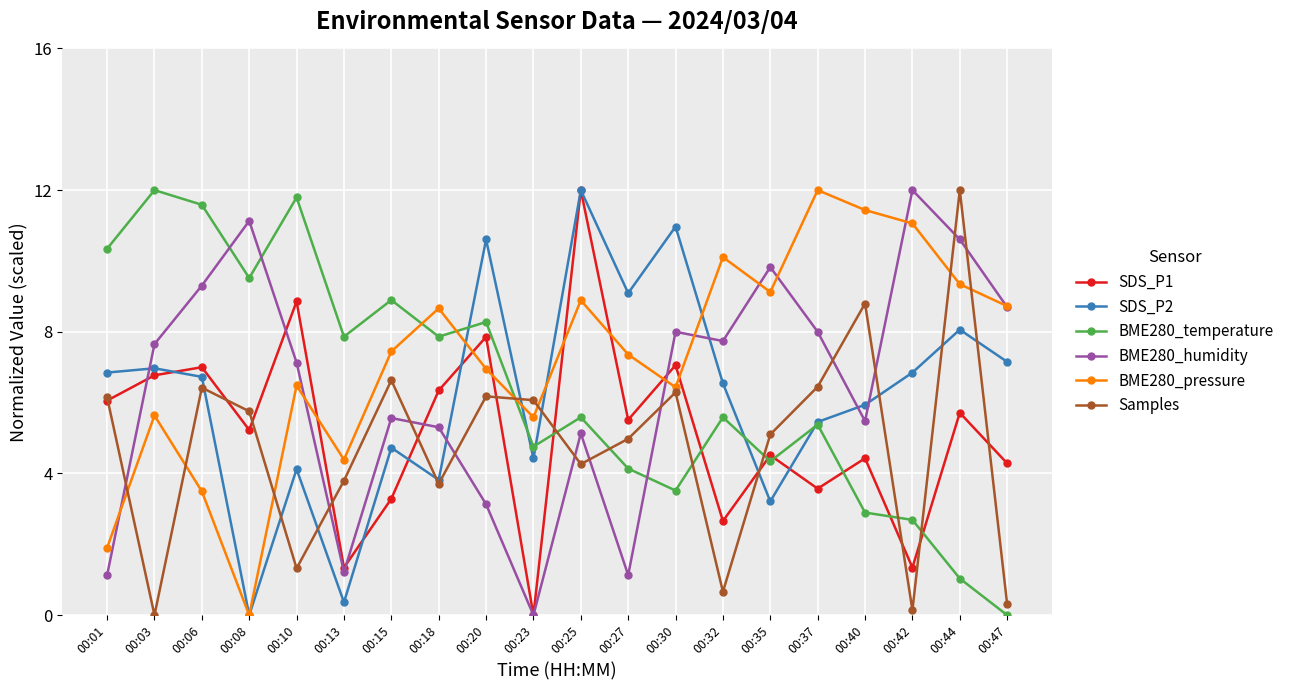

The Samples series shows 3.8 at 00:13. True or false?

True